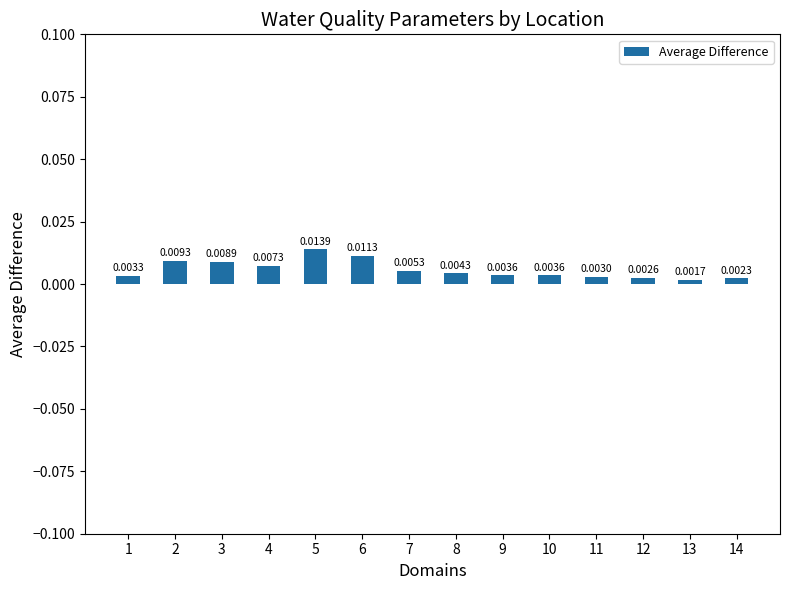

Between 6 and 10, which is larger?

6